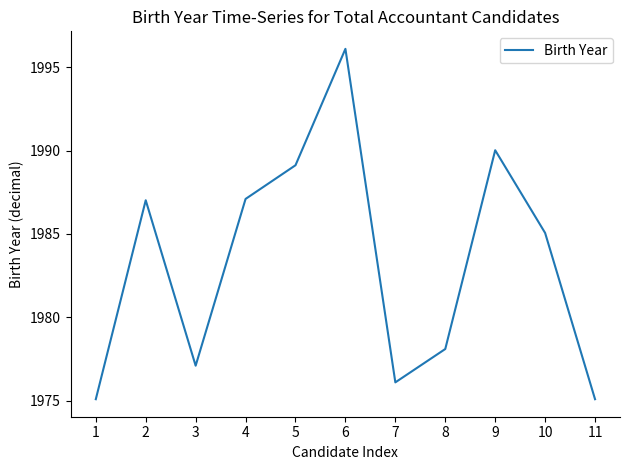

Which has a higher value, 6 or 3?

6